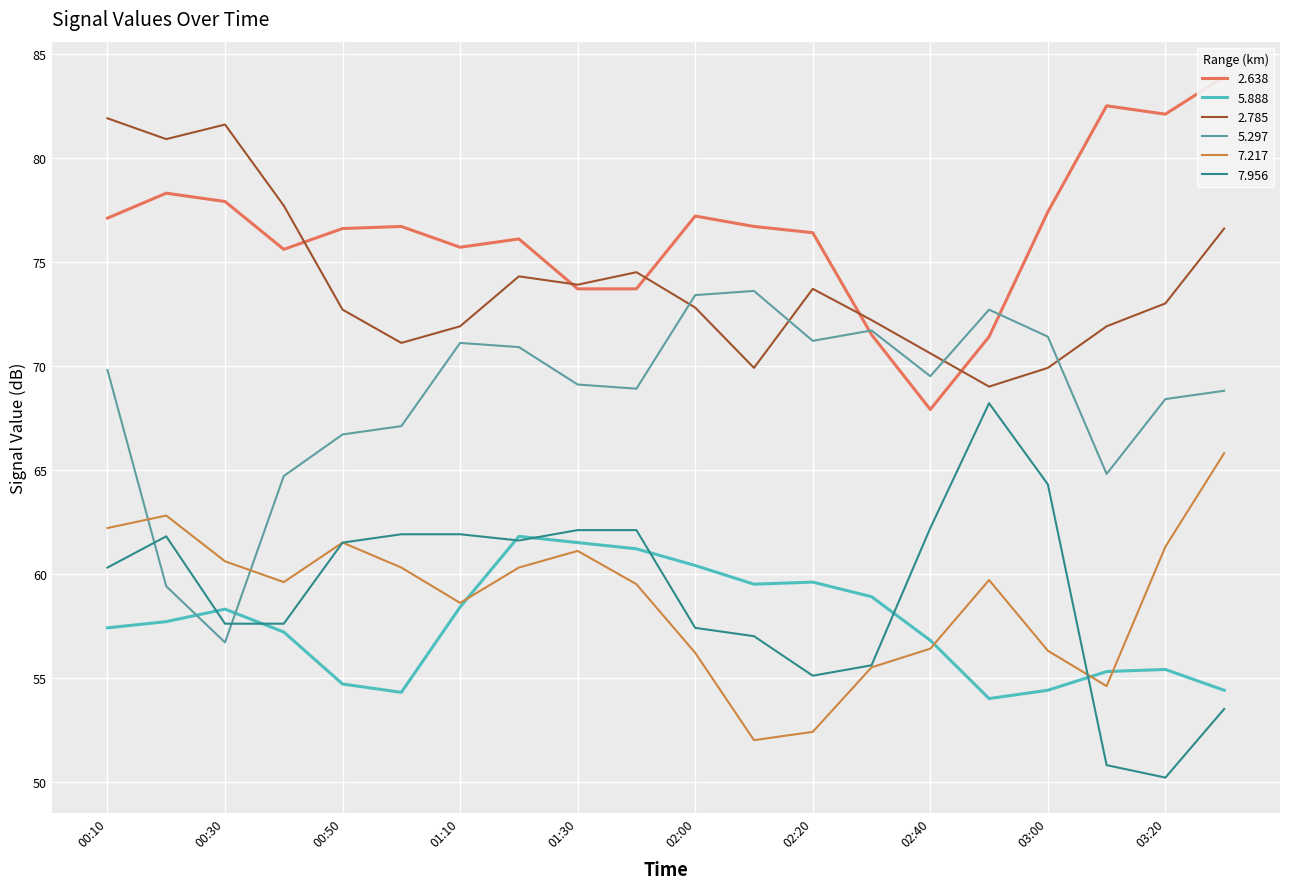

In 2.785, how many points are higher than both neighbors (excluding endpoints)?

4